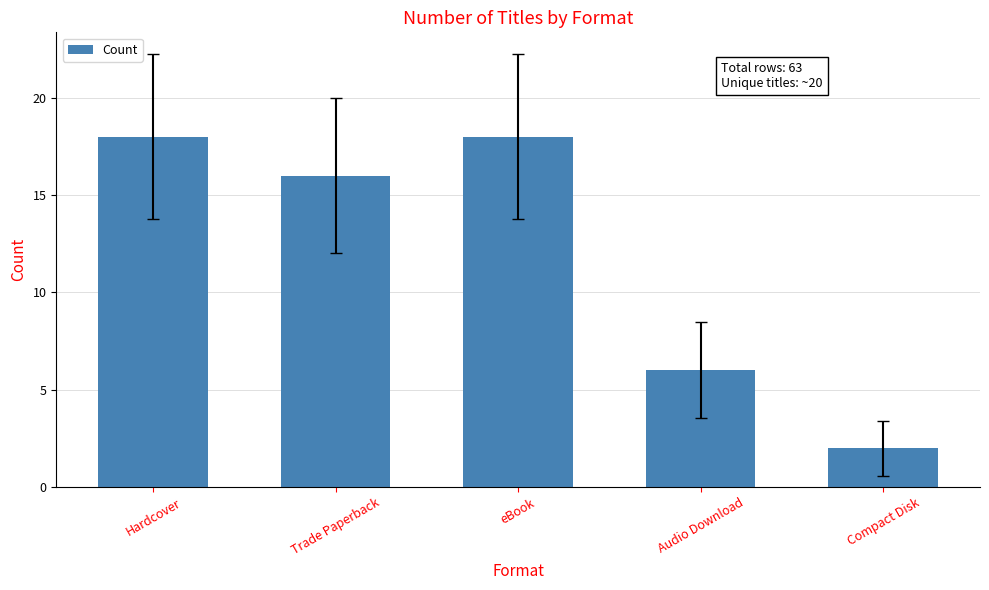

What is the difference between the second highest and second lowest values?

12